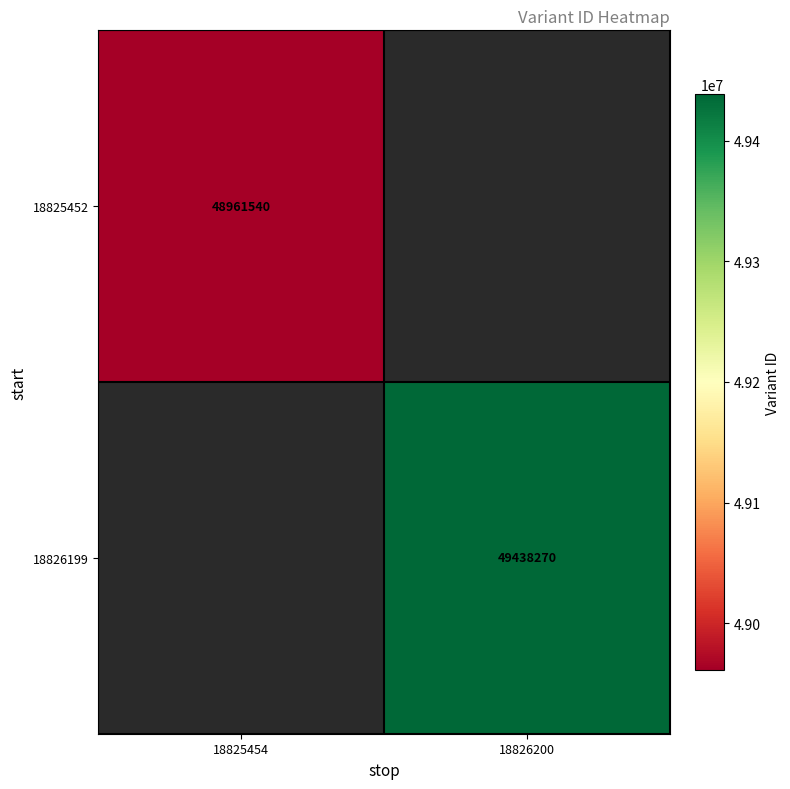

At how many categories does at least one series exceed 49101800?

1